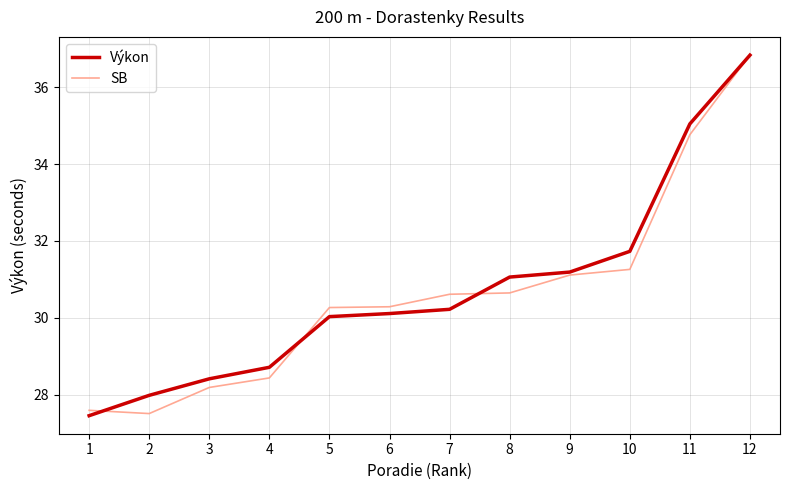

Between which two adjacent categories do SB and Výkon first intersect?

1 and 2